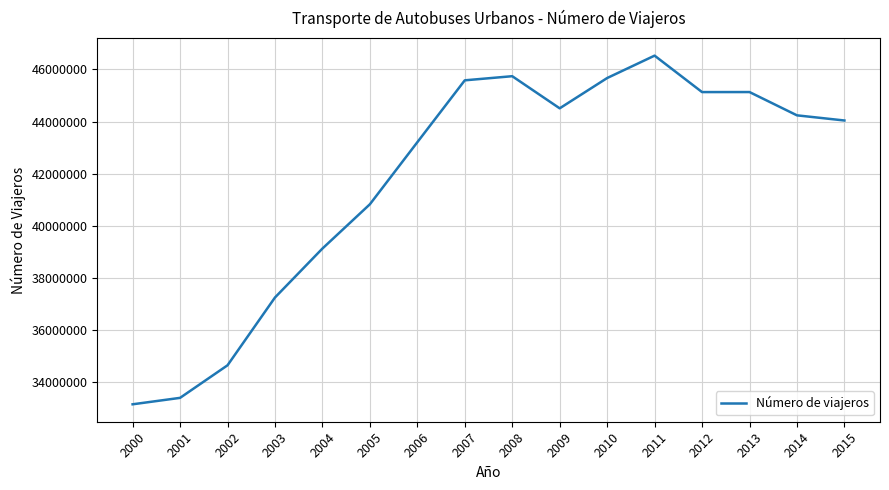

What is the difference between the maximum and minimum values?

13367692